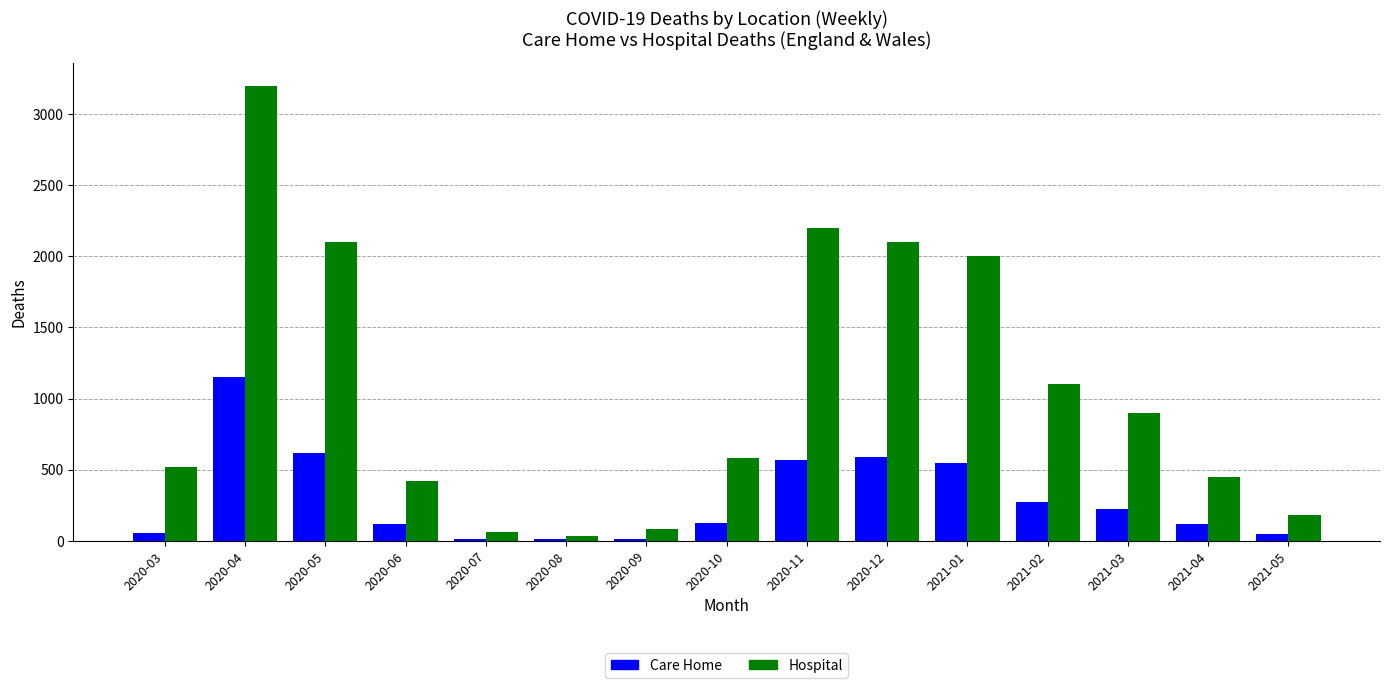

What is the sum of the Hospital values at 2021-02 and 2021-04?

1550